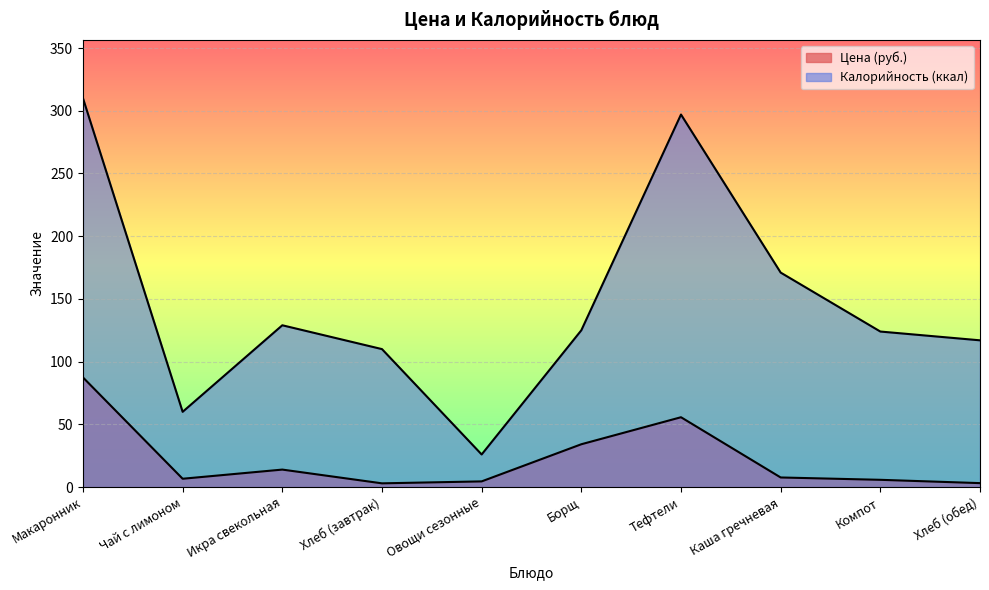

Reading right to left, transcribe all the data shown in this chart.

Цена: 3.2	5.8	7.7	55.7	34.1	4.5	3.0	13.9	6.7	87.4
Калорийность: 117.0	124.0	171.0	297.0	125.0	26.0	110.0	129.0	60.0	310.0